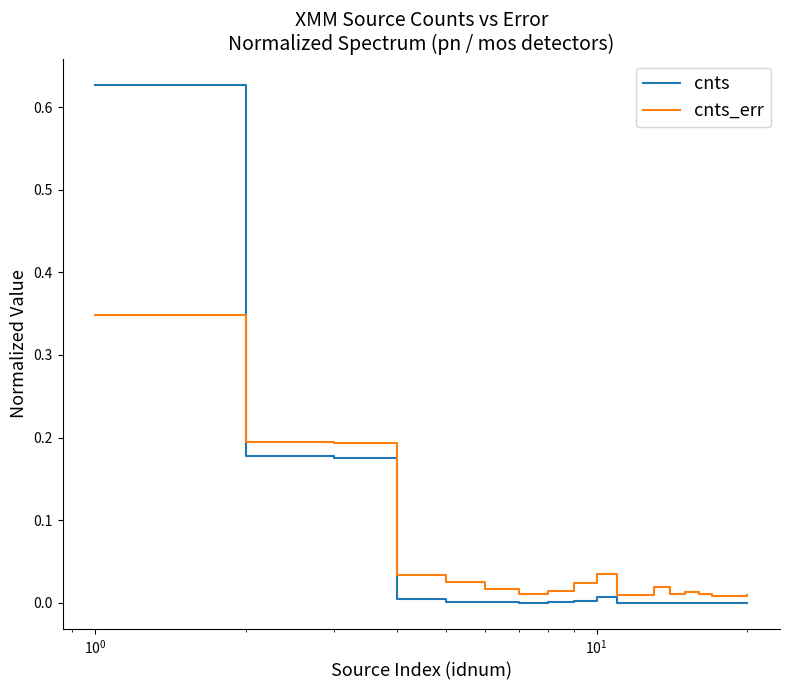

Rank the series by their maximum value, from highest to lowest.

cnts, cnts_err